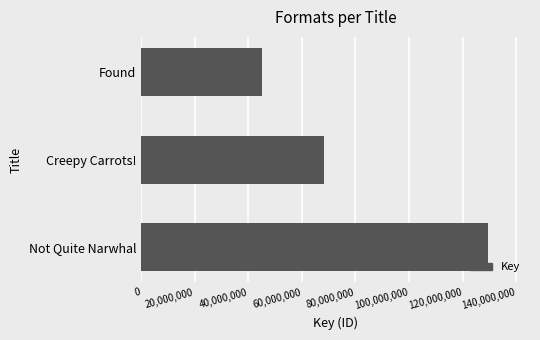

Count the number of categories in the chart.

3